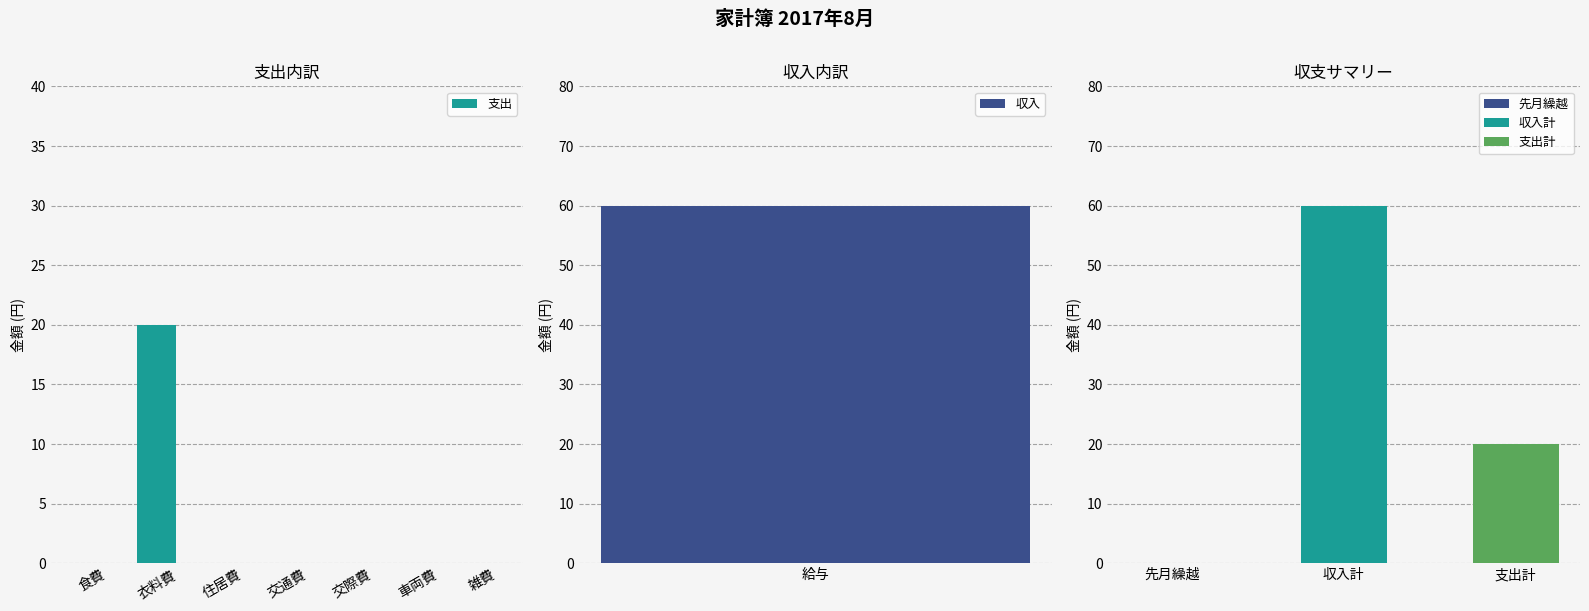

True or false: the data shows 20 at 衣料費.

True